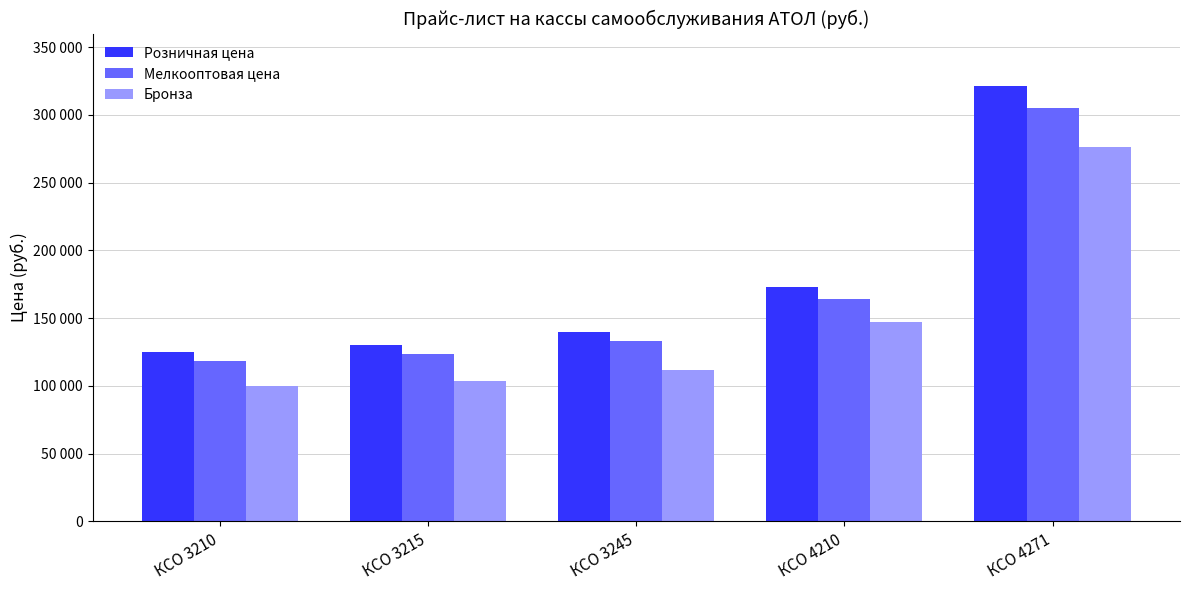

The Бронза series shows 255798 at КСО 4210. True or false?

False